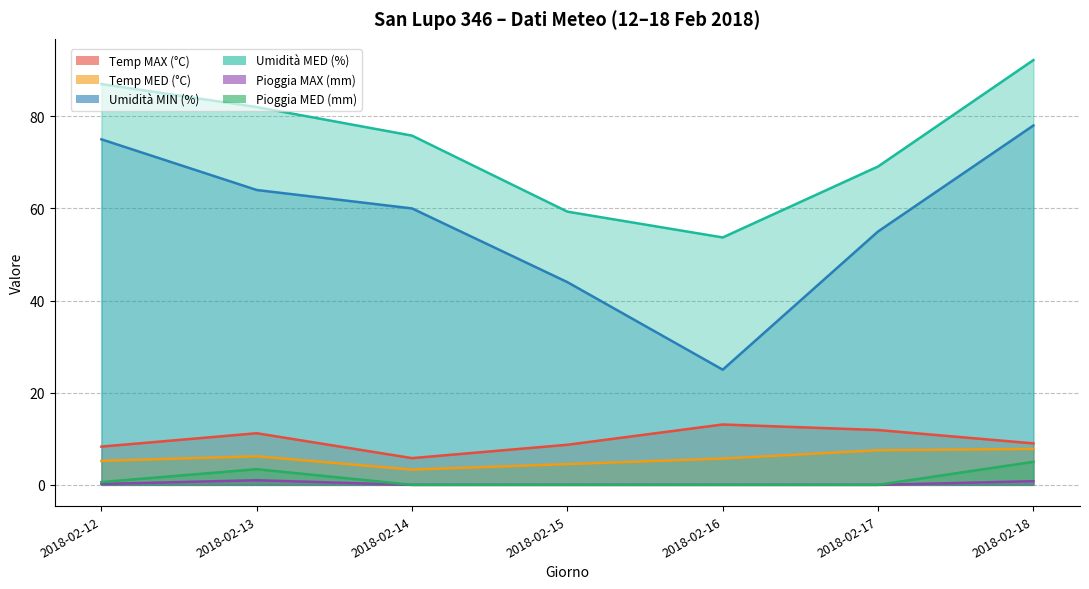

Where does the Umidità MED (%) series first go above 75?

2018-02-12